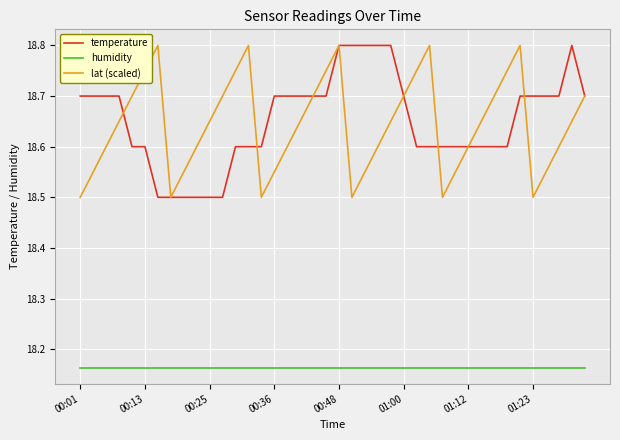

True or false: lat (scaled) and humidity intersect in this chart.

False